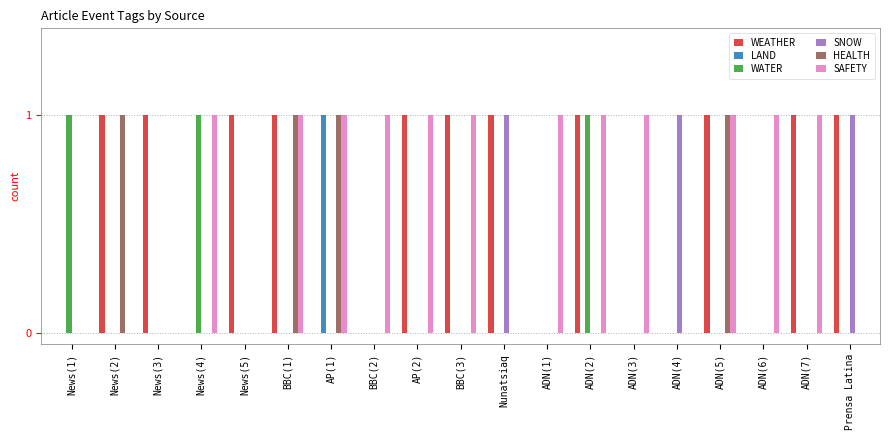

Which series changed the most between News(5) and ADN(7)?

SAFETY